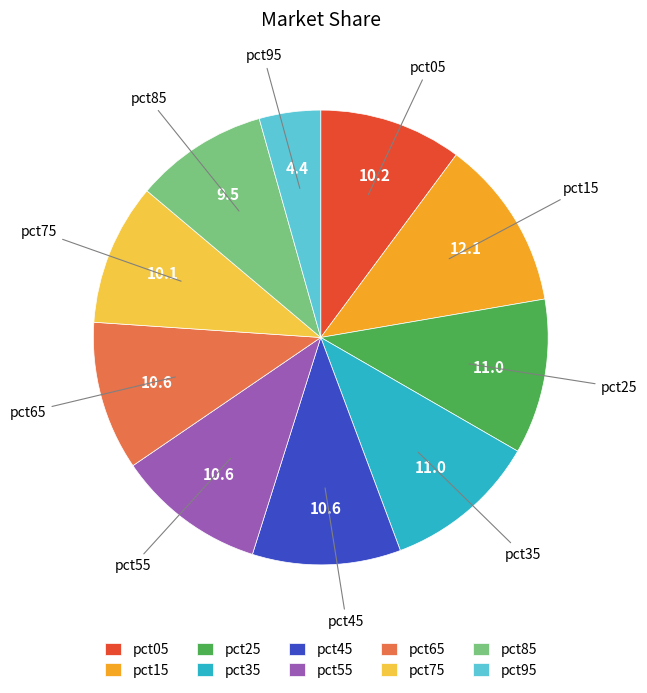

Do pct45 and pct55 together represent more than half of the pie?

No